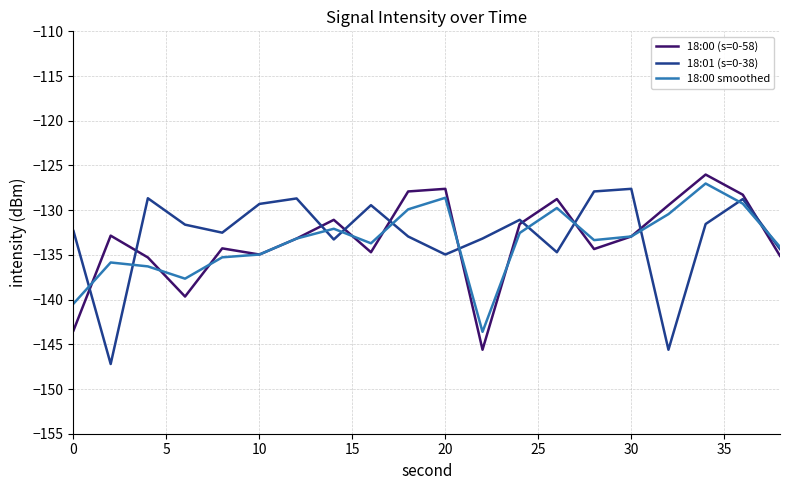

What is the lowest value of the 18:00 smoothed series?

-143.6